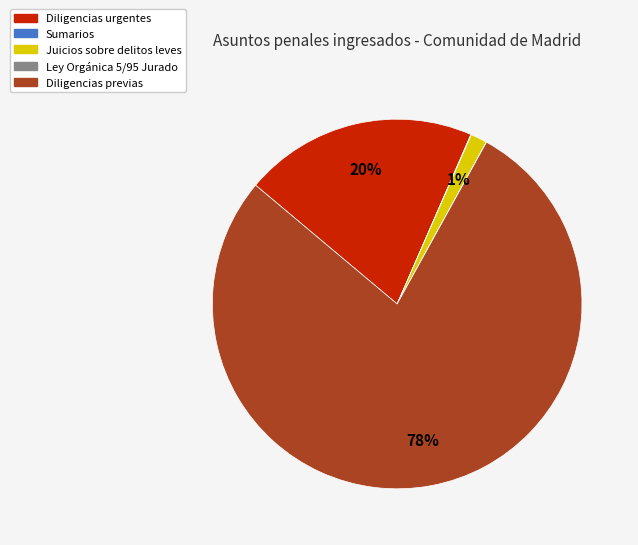

What percentage is the Juicios sobre delitos leves slice, to the nearest percent?

1%